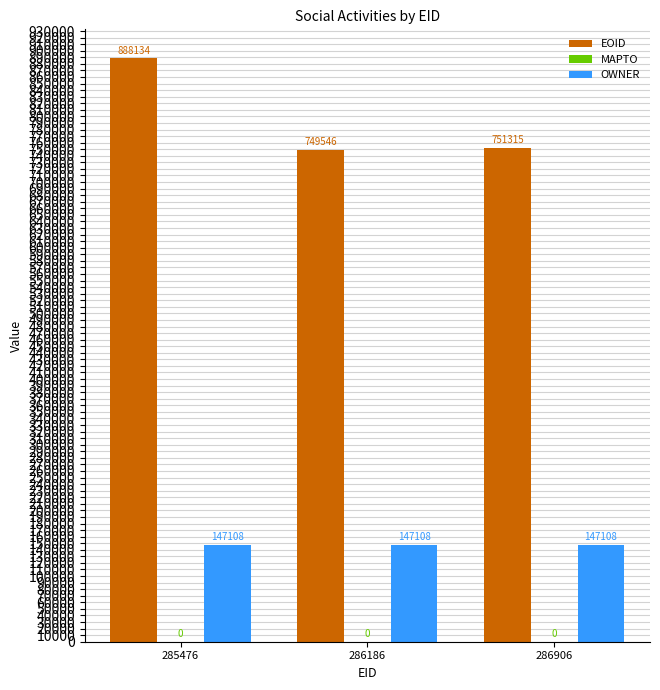

The value of EOID at 285476 is 317977. True or false?

False